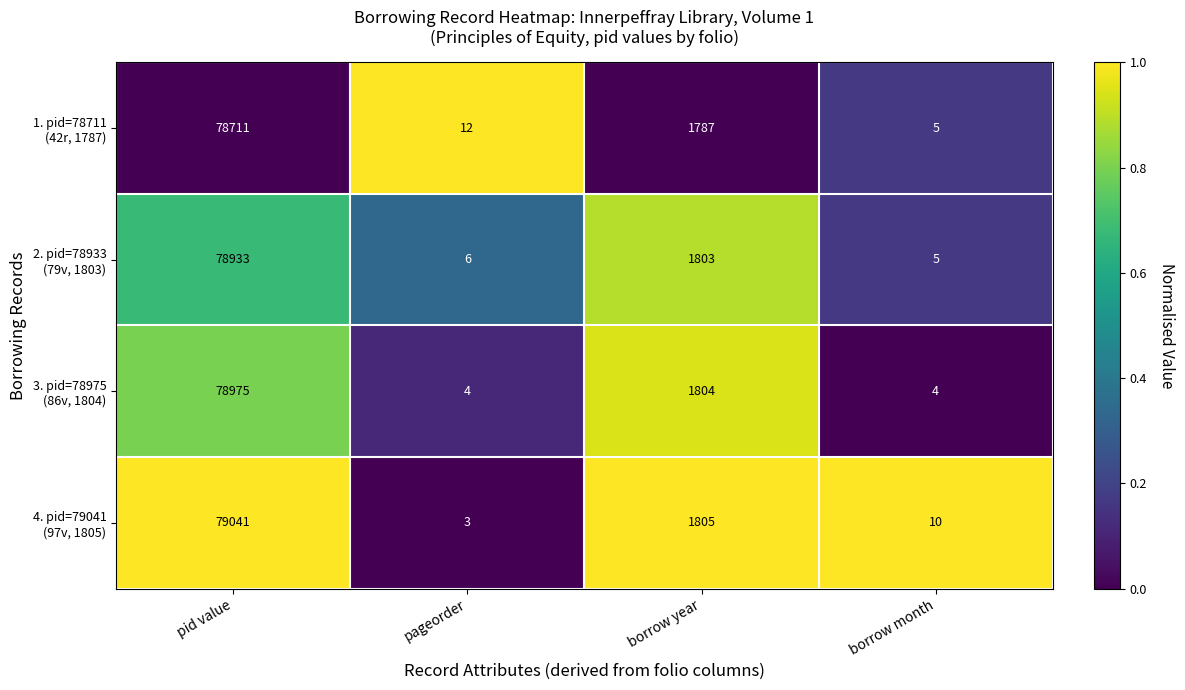

How many categories are shown in the chart?

4